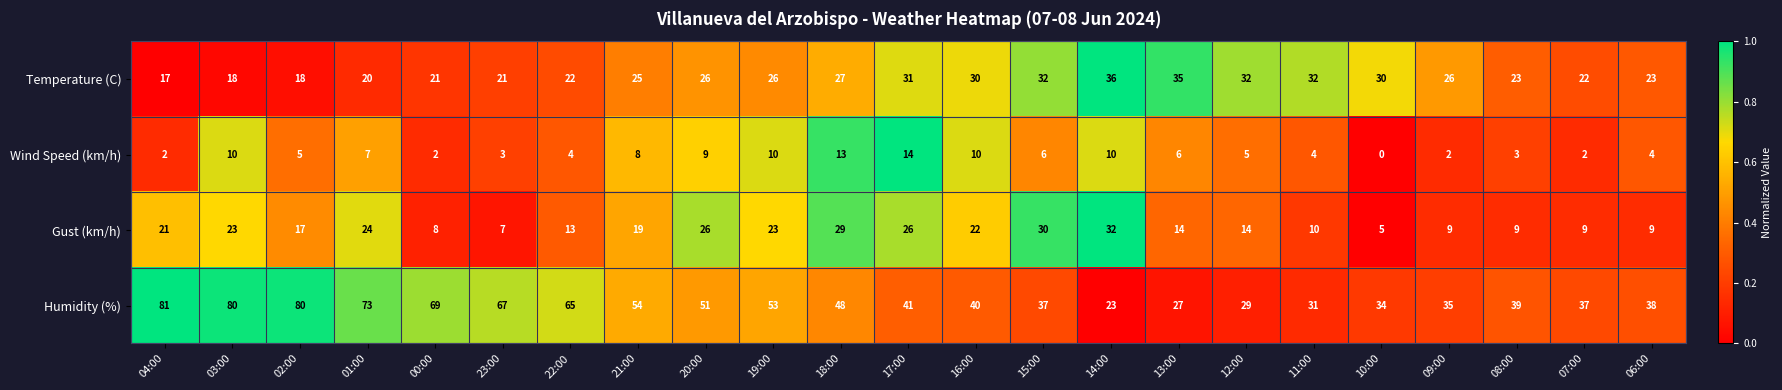

The value of Gust (km/h) at 17:00 is 26. True or false?

True